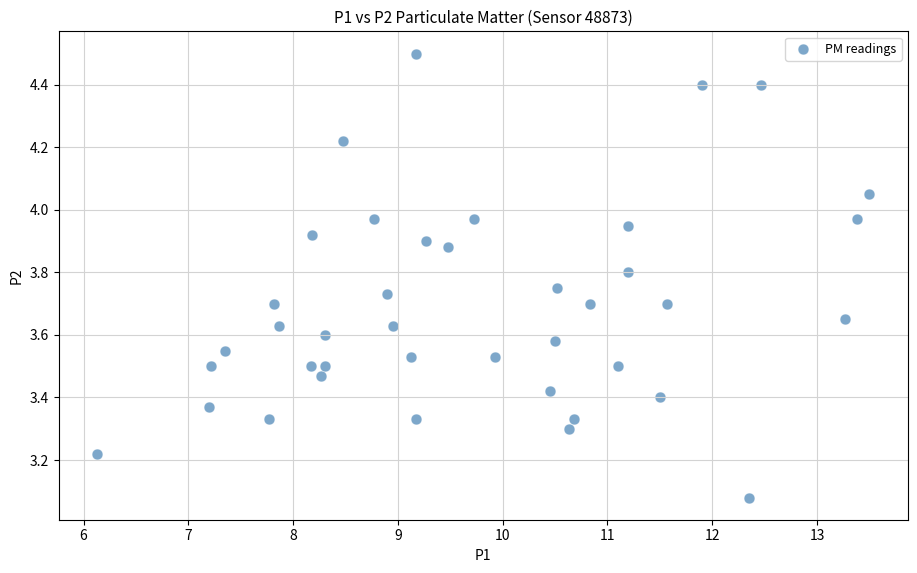

What is the range of X values (max minus min)?

7.4